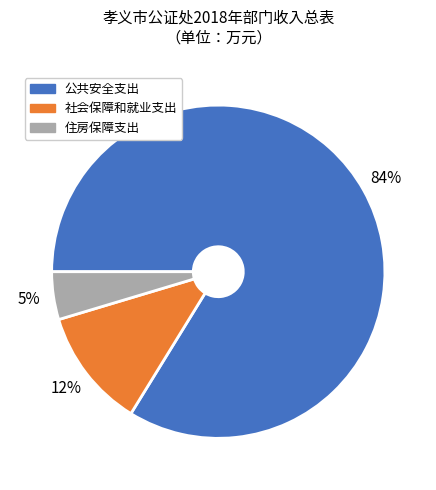

What is the majority slice?

公共安全支出